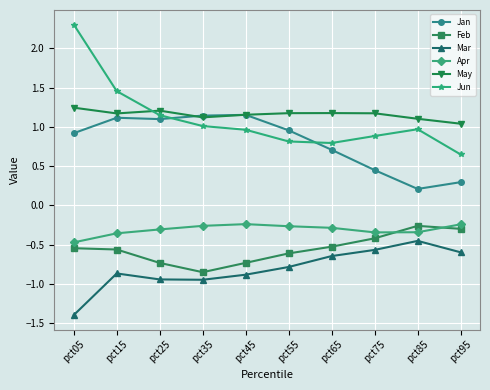

What is the value of the Jun point at the 8th from the left?

0.9